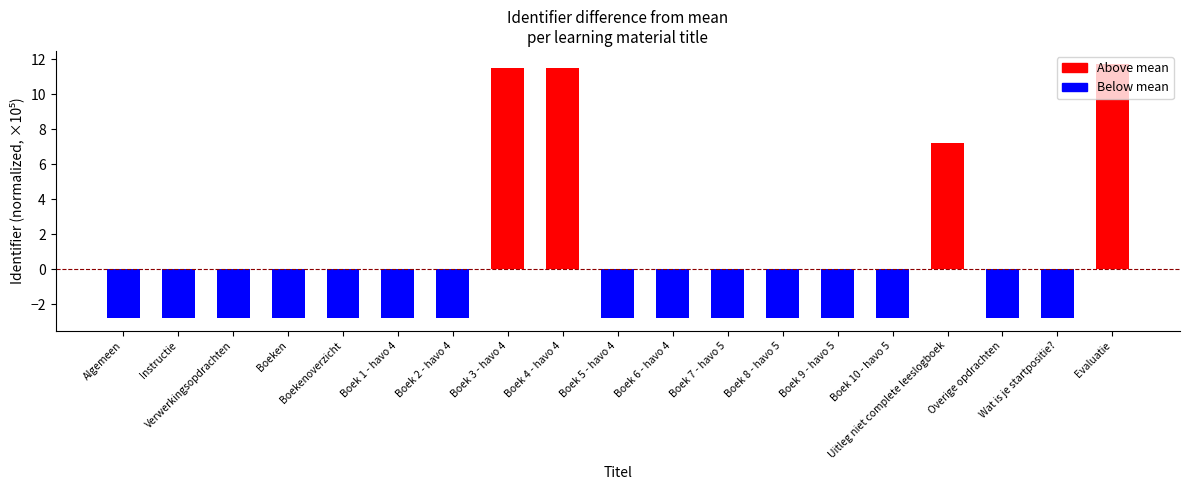

The chart shows a value of -2.8 at Boek 5 - havo 4. True or false?

True